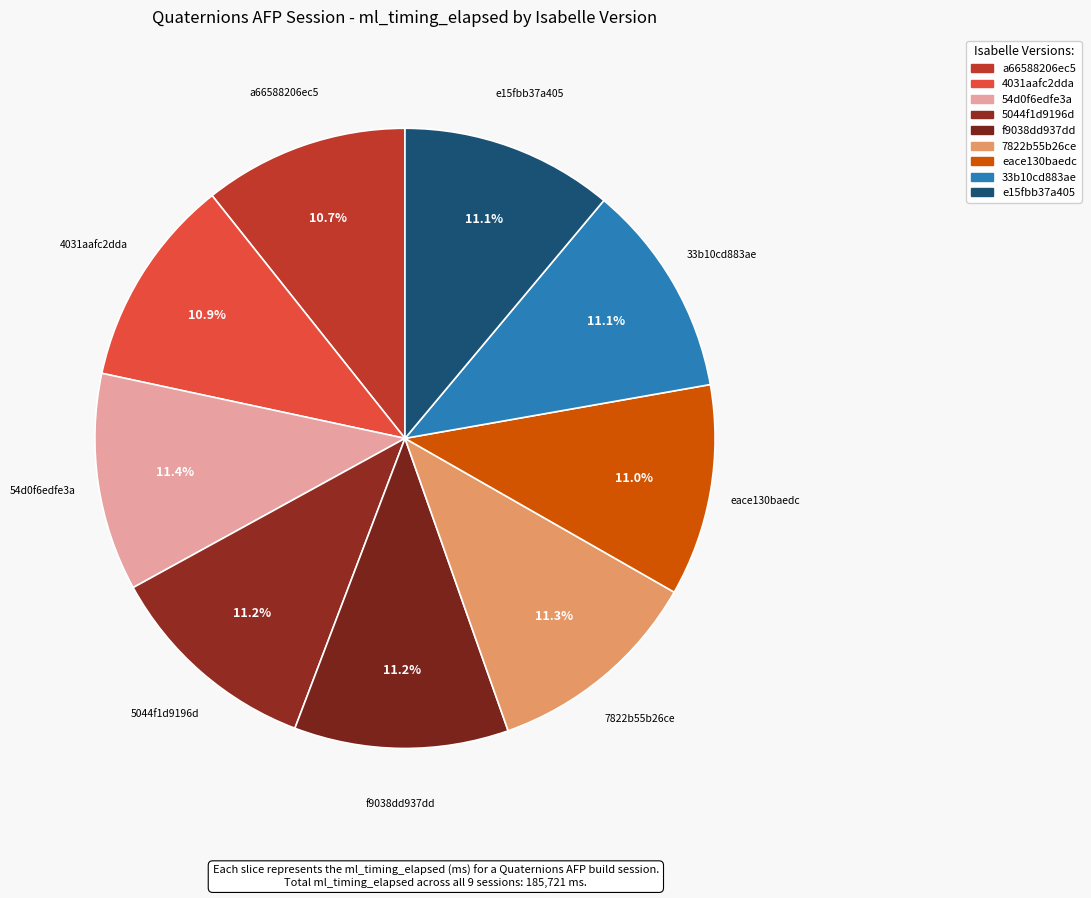

Is it true that 7822b55b26ce is 11% of the pie?

True